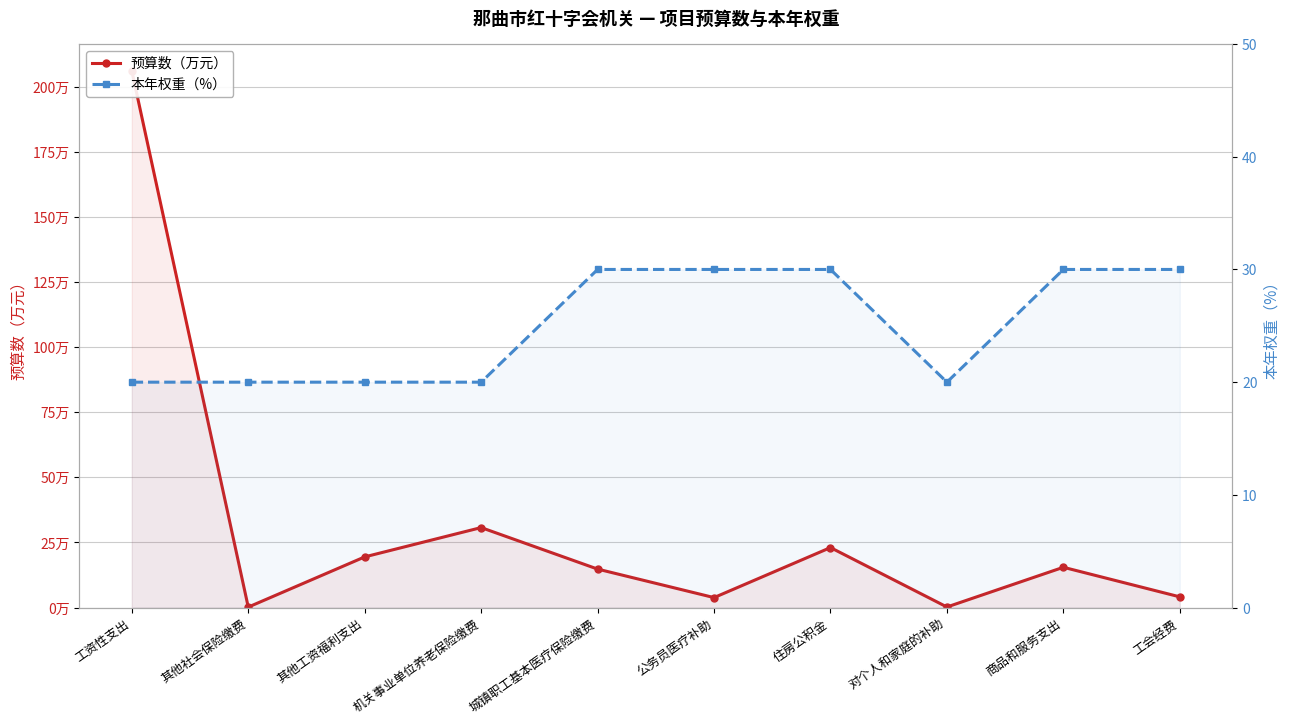

The value of 预算数（万元） at 机关事业单位养老保险缴费 is 21.2. True or false?

False